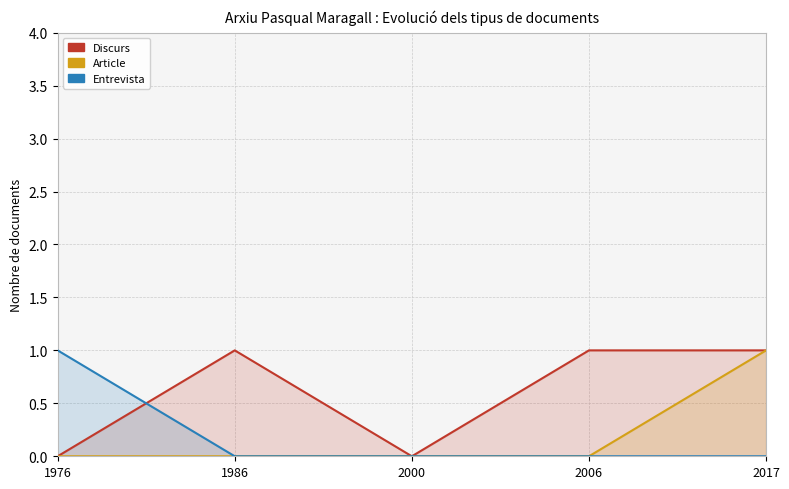

What is the difference between the highest and lowest values at 2017?

1